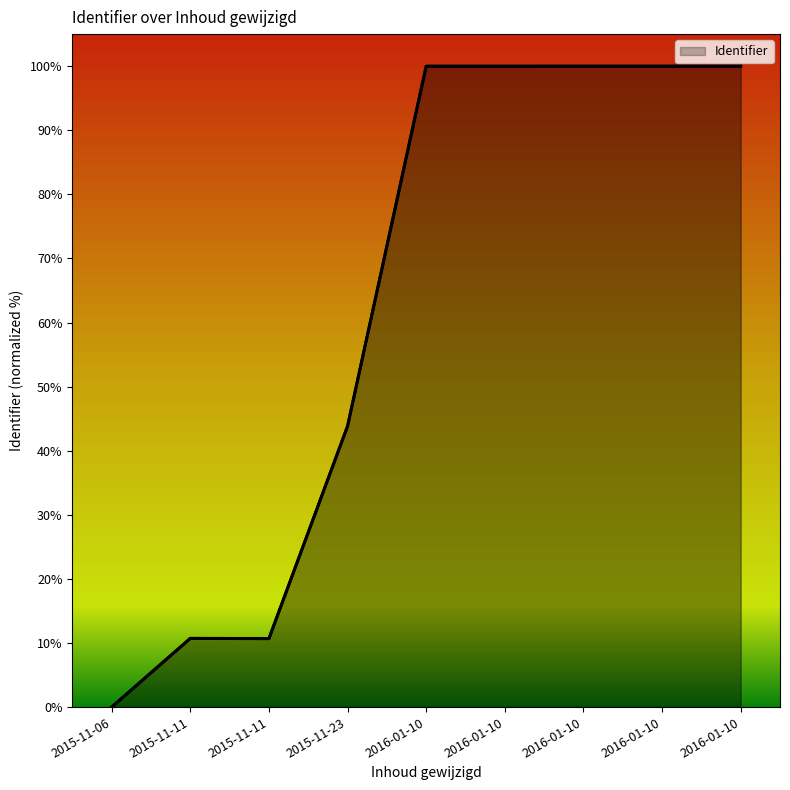

Which category has the highest value across all series?

2016-01-10